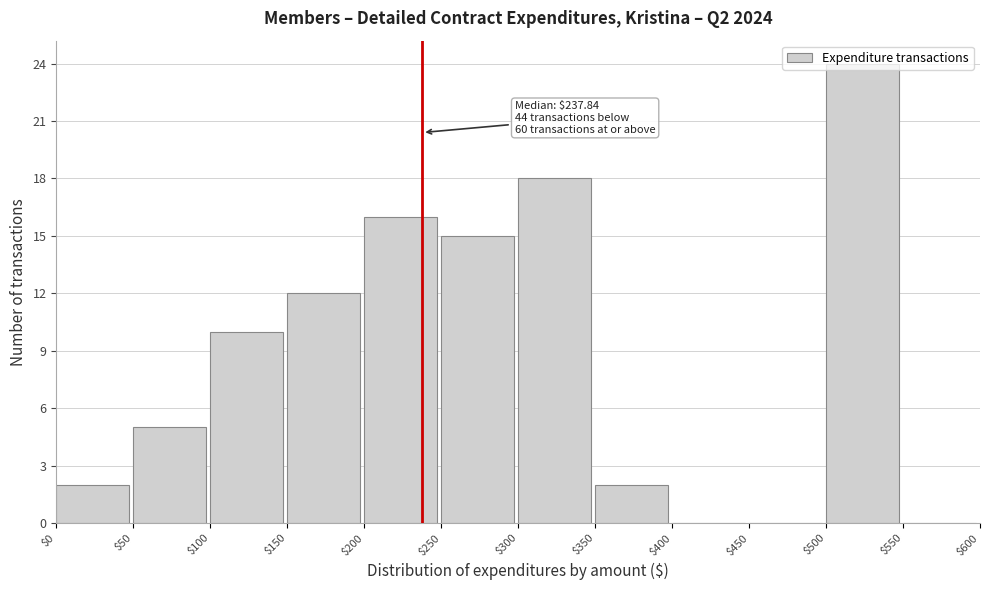

Which range on the x-axis has the tallest bar?

$500 to $550